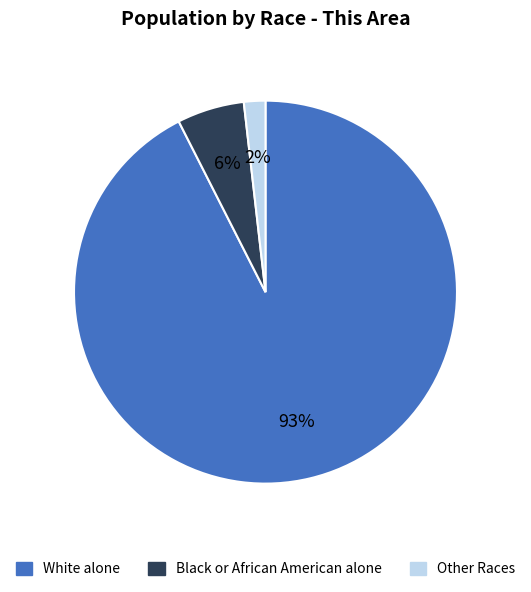

Combined, do White alone and Black or African American alone account for over 50%?

Yes